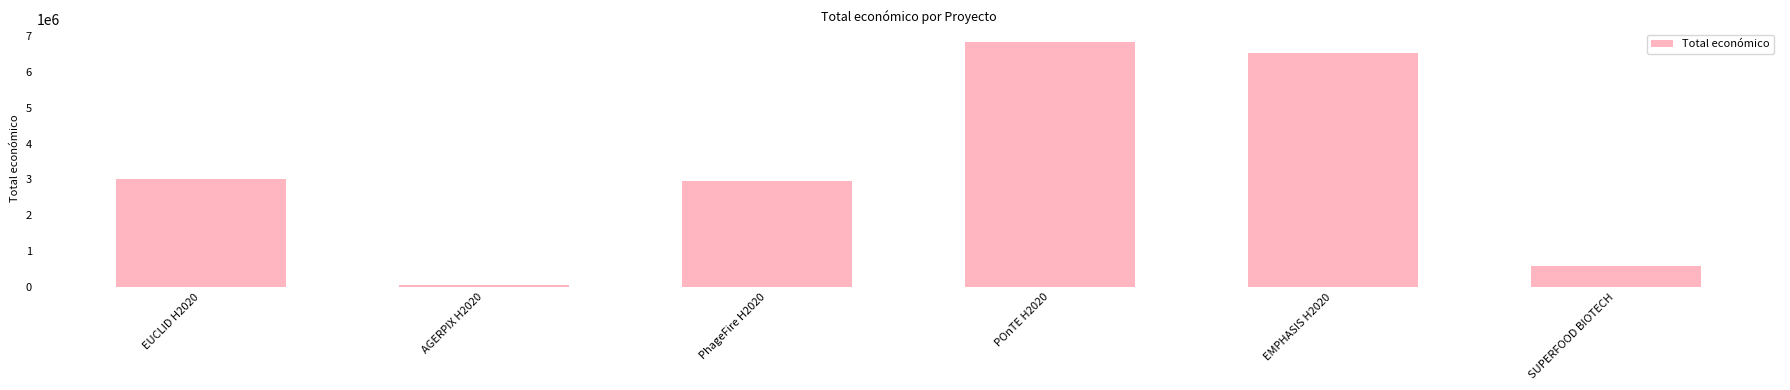

Which category has the lowest value across all series?

AGERPIX H2020